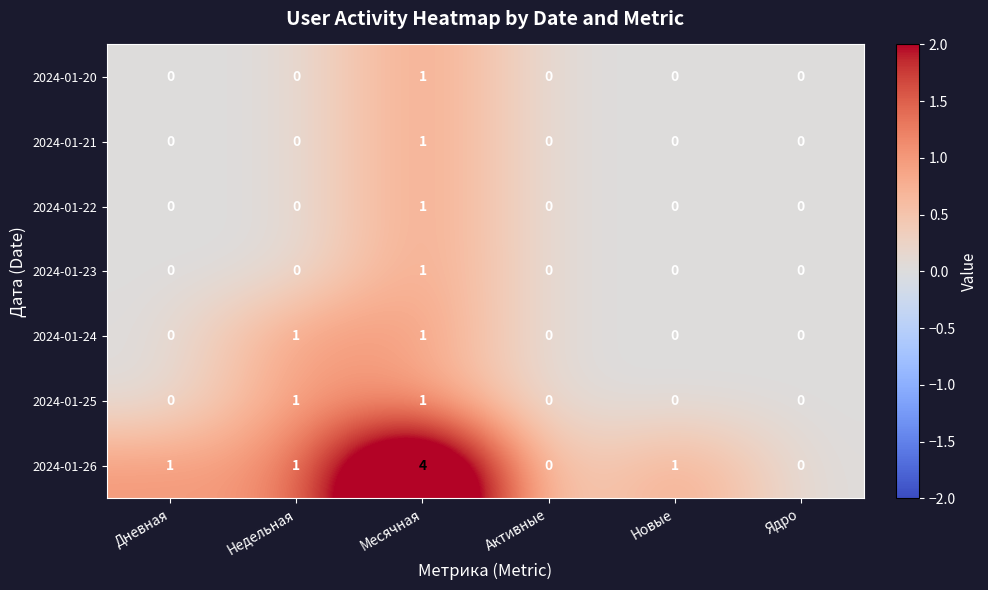

How many distinct data groups are displayed?

7